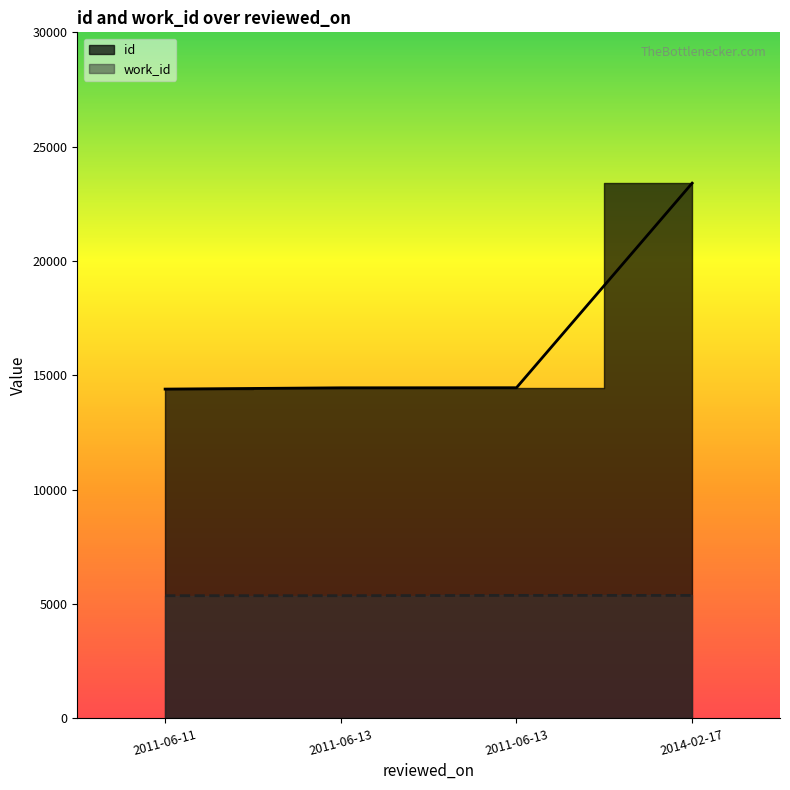

Reading left to right, list all the values displayed in this chart.

id: 14400	14456	14460	23405
work_id: 5366	5366	5379	5379